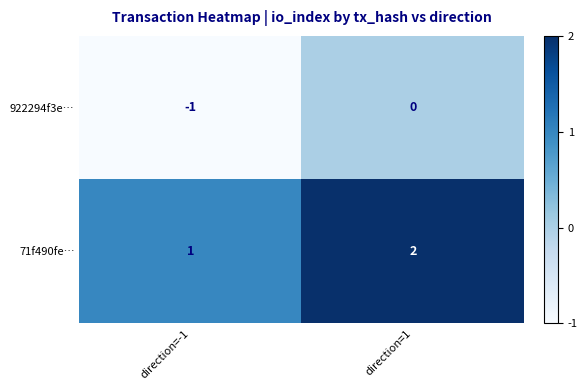

List the series in order of their overall mean, highest first.

71f490fe…, 922294f3e…